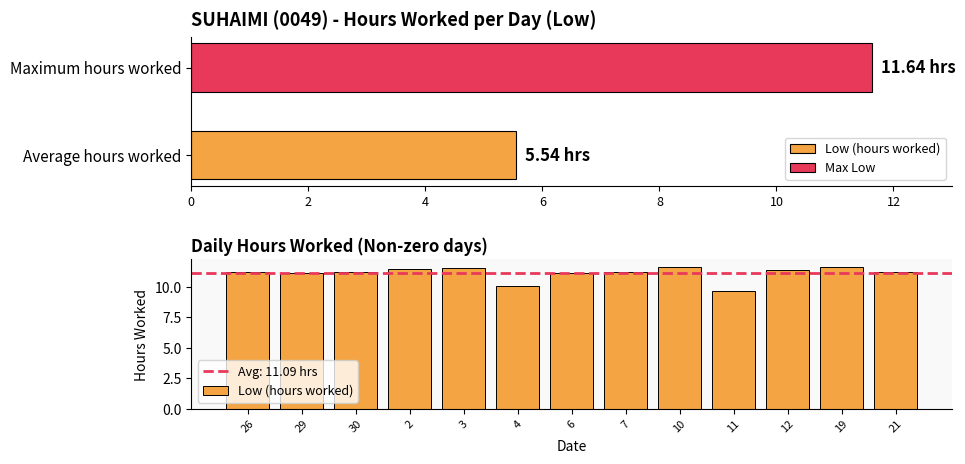

True or false: the data shows 4.4 at 7.

False